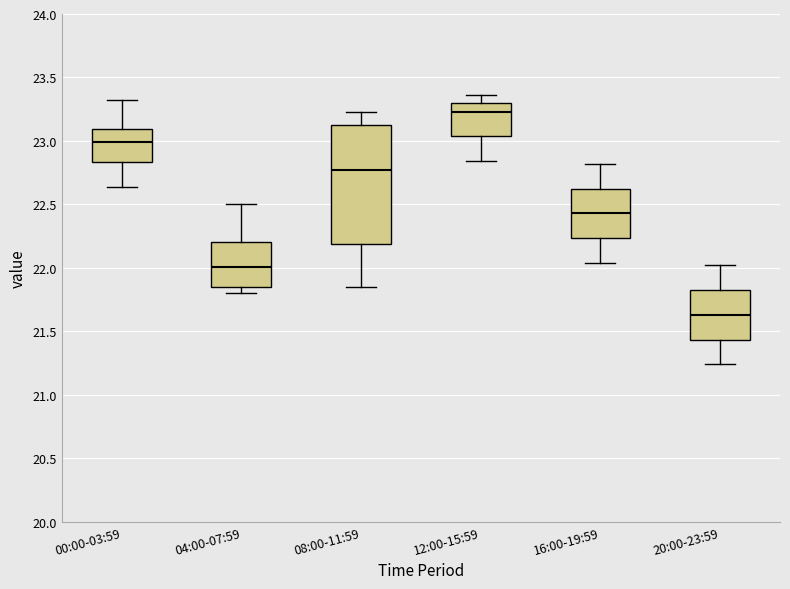

Reading left to right, read every box against the y-axis: the position of its median line, the range the box covers, and the ends of its whiskers. The values are not printed on the chart, so give them approximately, as read against the axis.

00:00-03:59: median 23.00, box 22.85 to 23.10, whiskers 22.65 to 23.30
04:00-07:59: median 22.00, box 21.85 to 22.20, whiskers 21.80 to 22.50
08:00-11:59: median 22.75, box 22.20 to 23.15, whiskers 21.85 to 23.25
12:00-15:59: median 23.25, box 23.05 to 23.30, whiskers 22.85 to 23.35
16:00-19:59: median 22.45, box 22.25 to 22.65, whiskers 22.05 to 22.80
20:00-23:59: median 21.65, box 21.45 to 21.85, whiskers 21.25 to 22.00